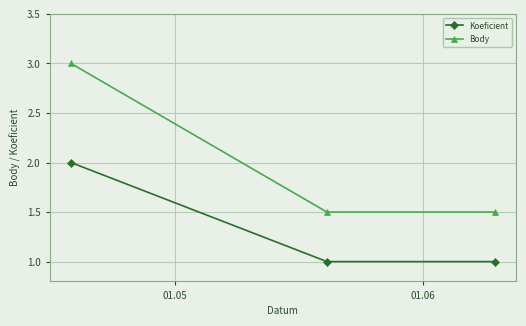

What is the value of the Body point at the 1st from the left?

3.0